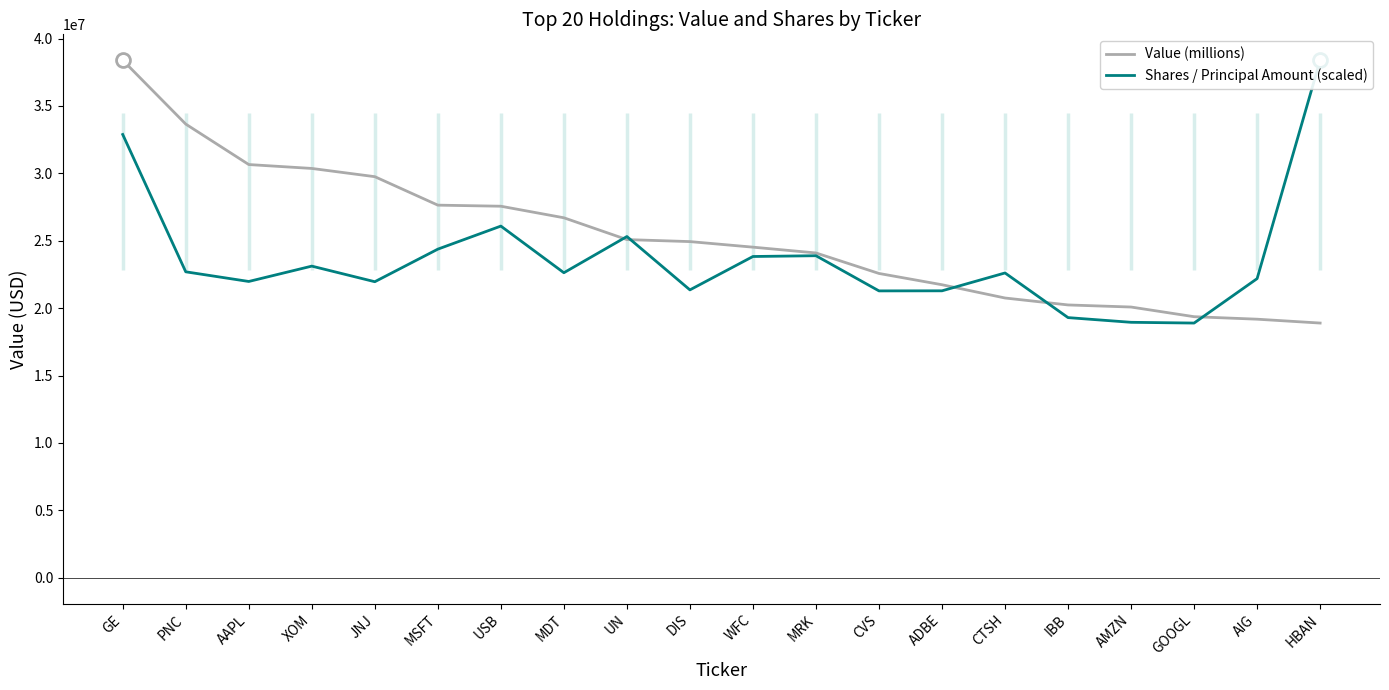

Which category has the lowest value across all series?

HBAN